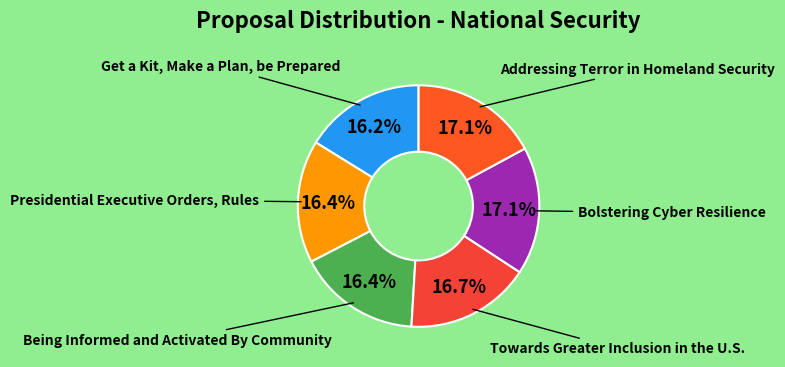

To the nearest percent, what is the difference between the Presidential Executive Orders, Rules and Bolstering Cyber Resilience slice percentages?

1%